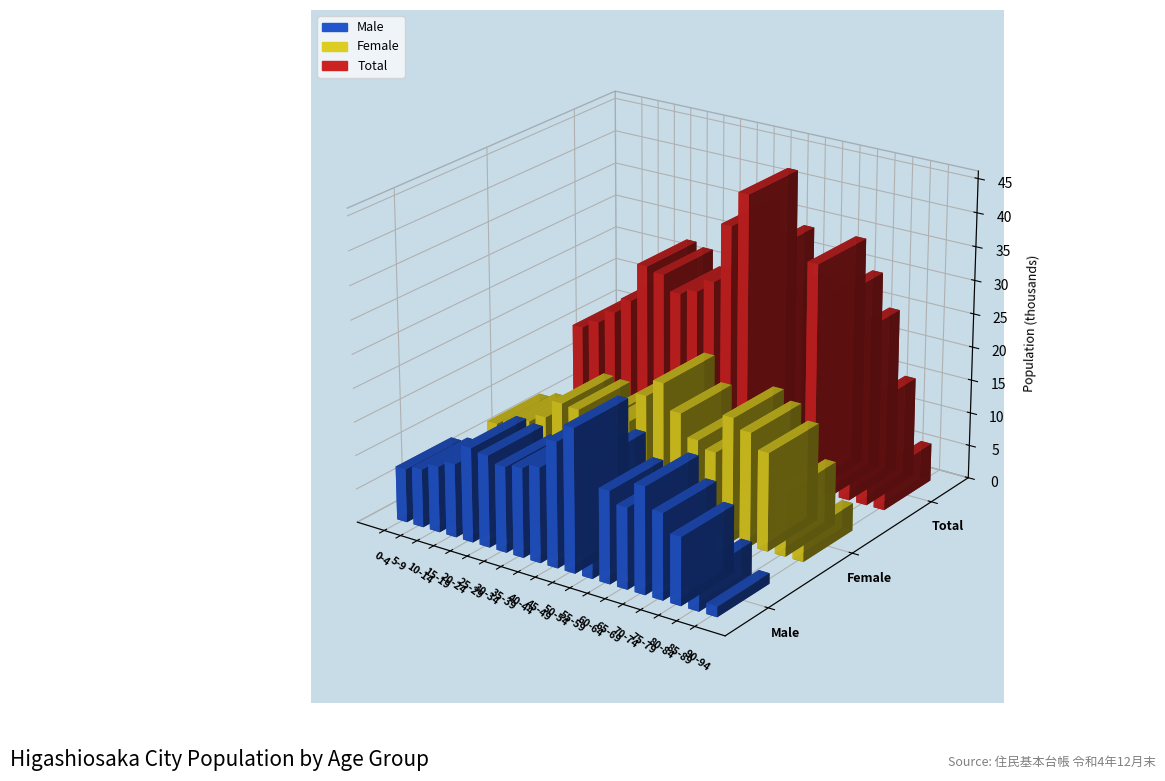

What is the difference between the highest and lowest values at 25-29?

13658